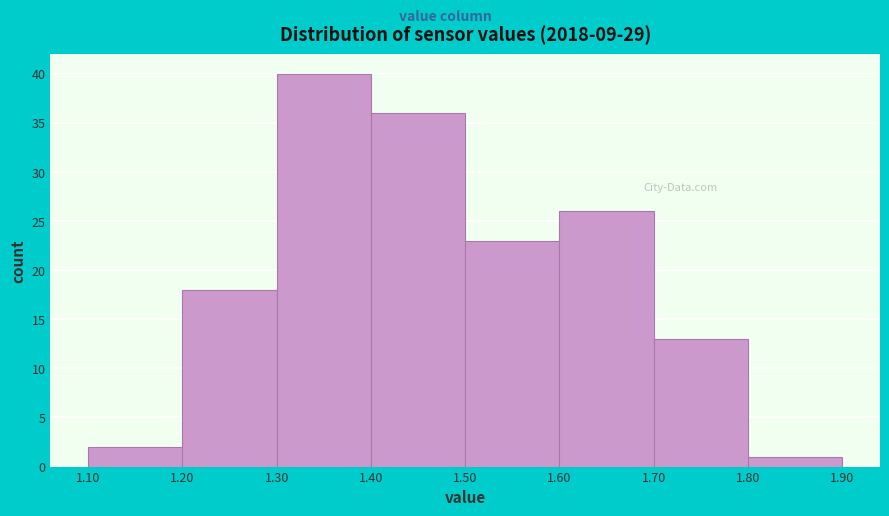

Reading left to right, transcribe this chart: for each bar, give the range it covers on the x-axis and its height. The values are not printed on the chart, so give them approximately, as read against the axis.

1.10 to 1.20: 2
1.20 to 1.30: 18
1.30 to 1.40: 40
1.40 to 1.50: 36
1.50 to 1.60: 23
1.60 to 1.70: 26
1.70 to 1.80: 13
1.80 to 1.90: 1